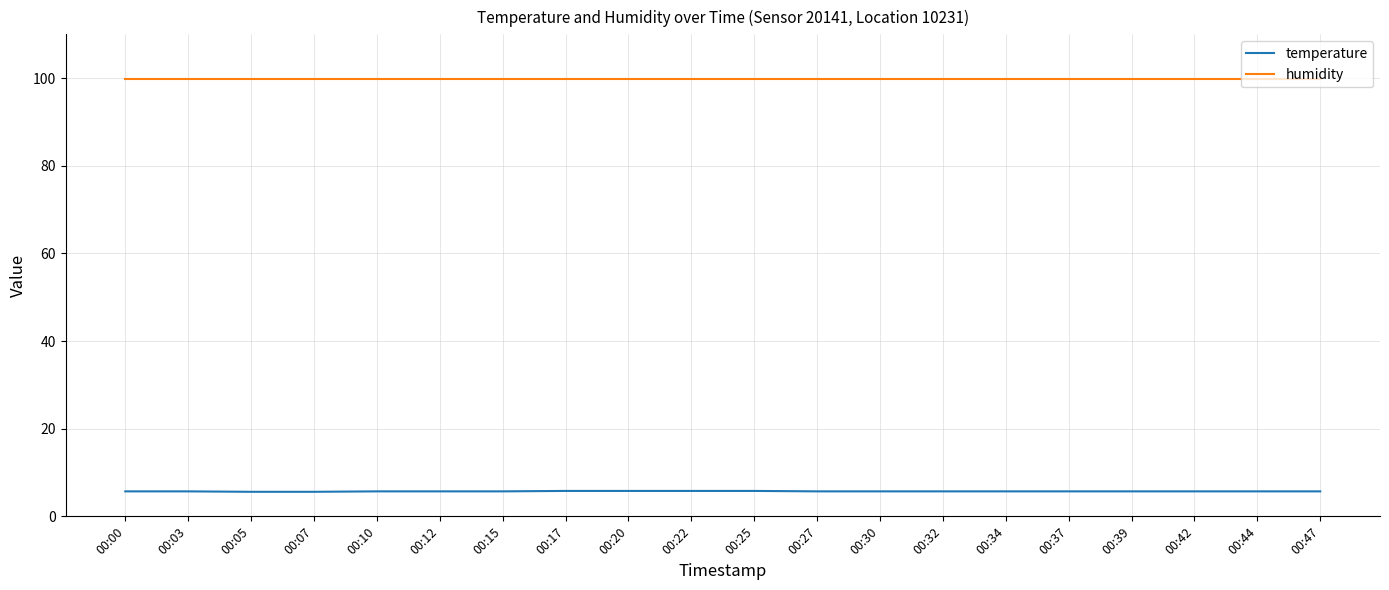

What is the difference between the highest and lowest values at 00:34?

94.2